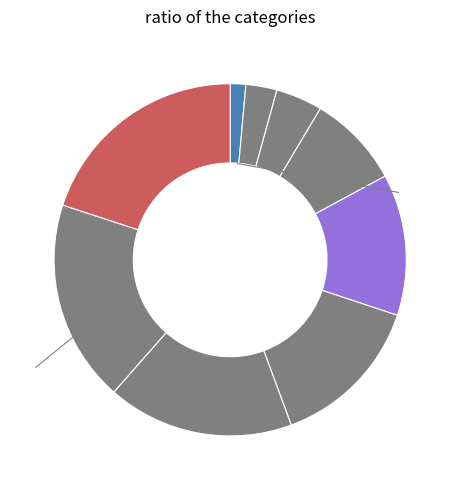

Count the number of slices in the pie.

9